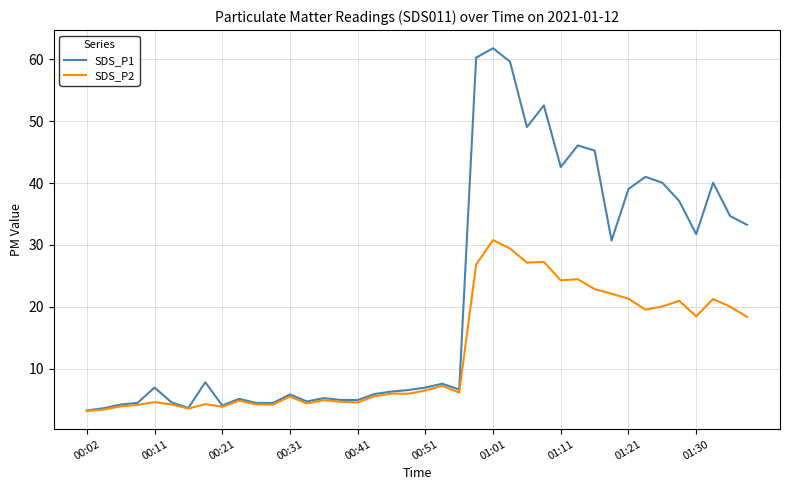

Which series has the largest range (max minus min)?

SDS_P1